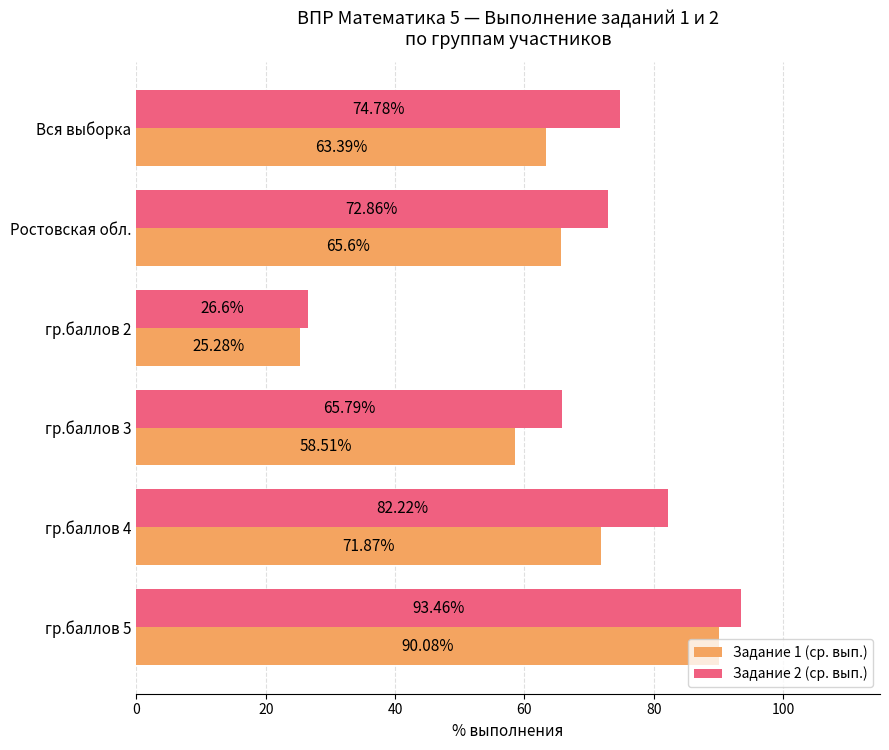

List the labels in order of Задание 2 (ср. вып.) value, largest first.

гр.баллов 5, гр.баллов 4, Вся выборка, Ростовская обл., гр.баллов 3, гр.баллов 2